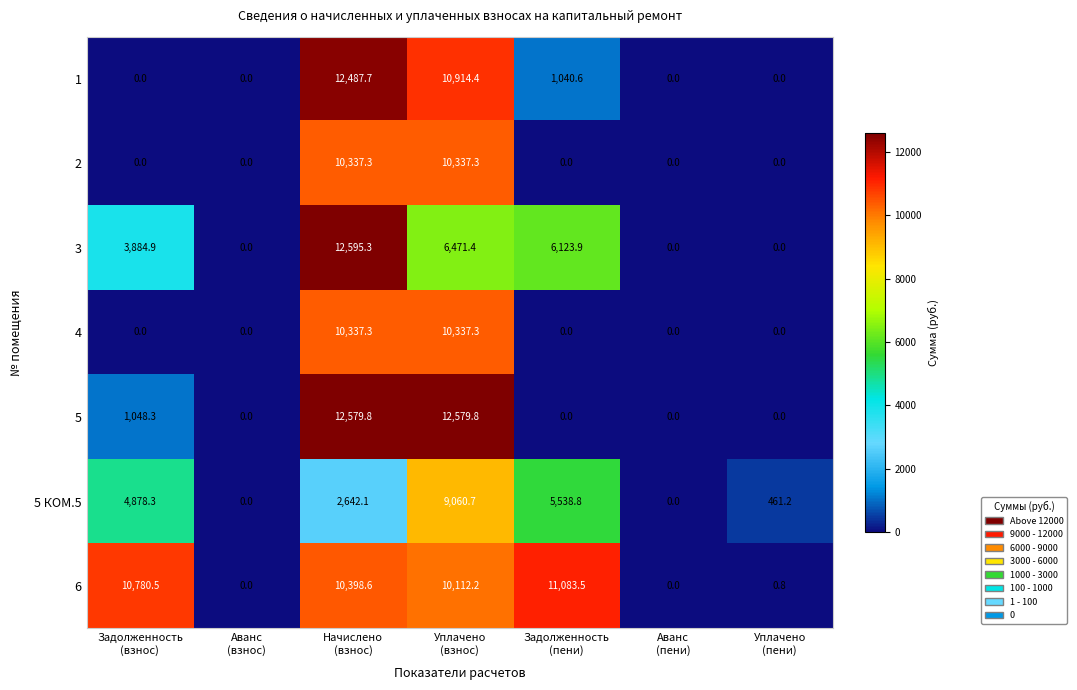

Which series has the largest total across all categories?

6